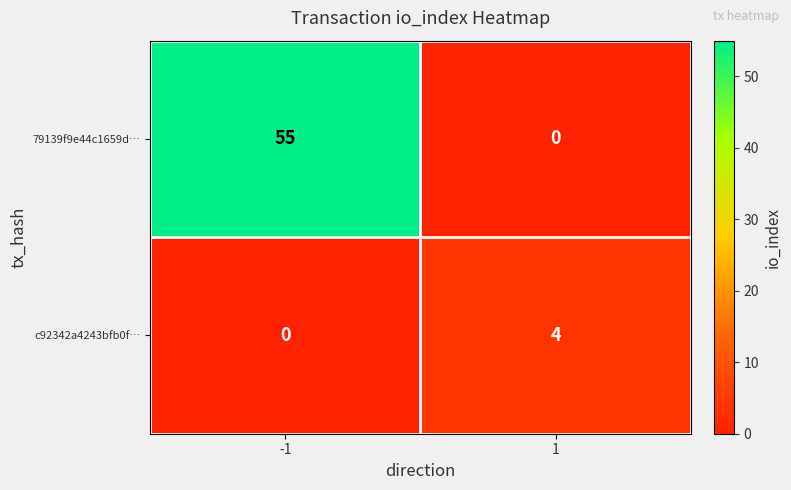

List the series in order of their peak value, highest first.

79139f9e44c1659d…, c92342a4243bfb0f…